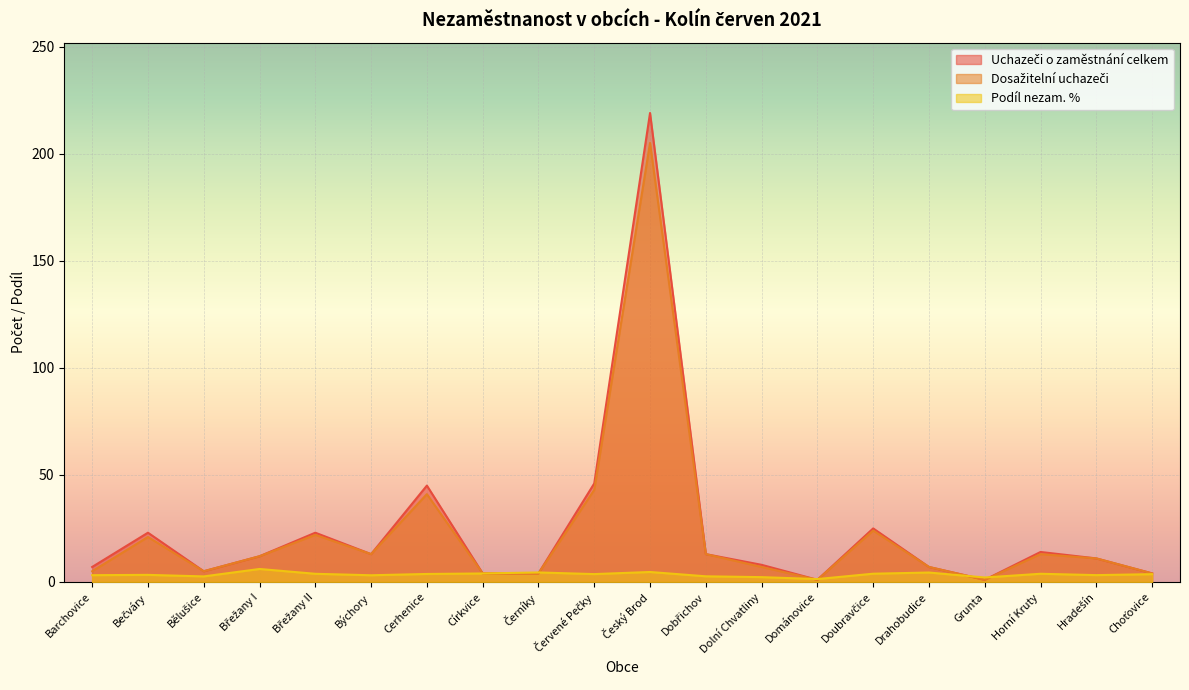

Reading left to right, list all the values displayed in this chart.

Uchazeči o zaměstnání celkem: Barchovice=7.0	Bečváry=23.0	Bělušice=5.0	Břežany I=12.0	Břežany II=23.0	Býchory=13.0	Cerhenice=45.0	Církvice=4.0	Černíky=4.0	Červené Pečky=46.0	Český Brod=219.0	Dobřichov=13.0	Dolní Chvatliny=8.0	Dománovice=1.0	Doubravčice=25.0	Drahobudice=7.0	Grunta=1.0	Horní Kruty=14.0	Hradešín=11.0	Choťovice=4.0
Dosažitelní uchazeči: Barchovice=5.0	Bečváry=21.0	Bělušice=5.0	Břežany I=12.0	Břežany II=22.0	Býchory=13.0	Cerhenice=41.0	Církvice=4.0	Černíky=4.0	Červené Pečky=43.0	Český Brod=205.0	Dobřichov=13.0	Dolní Chvatliny=7.0	Dománovice=1.0	Doubravčice=24.0	Drahobudice=7.0	Grunta=1.0	Horní Kruty=13.0	Hradešín=11.0	Choťovice=4.0
Podíl nezam. %: Barchovice=3.2	Bečváry=3.3	Bělušice=2.6	Břežany I=6.1	Břežany II=3.8	Býchory=3.1	Cerhenice=3.7	Církvice=4.0	Černíky=4.4	Červené Pečky=3.7	Český Brod=4.7	Dobřichov=2.6	Dolní Chvatliny=2.3	Dománovice=1.4	Doubravčice=3.9	Drahobudice=4.4	Grunta=2.1	Horní Kruty=3.8	Hradešín=3.2	Choťovice=3.6